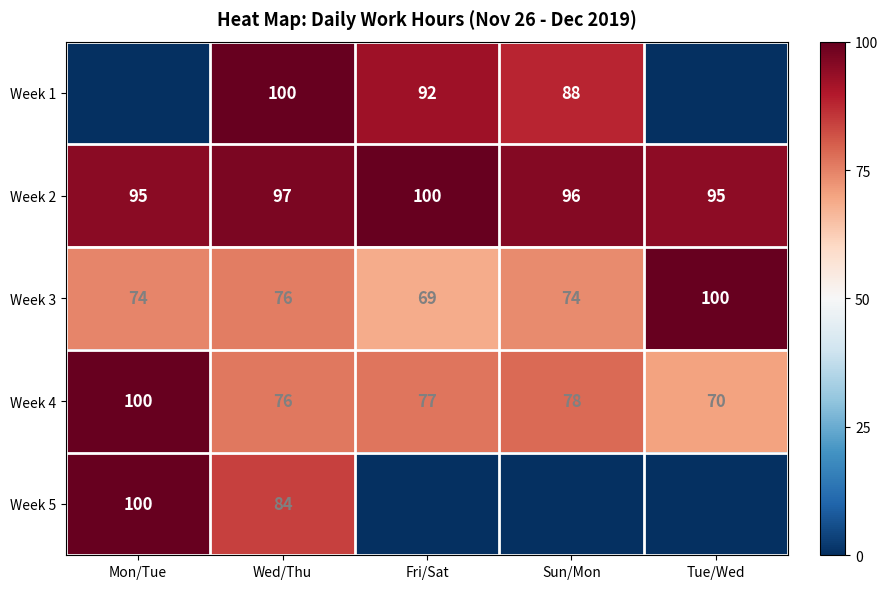

What is the difference between the highest and lowest values at Tue/Wed?

100.0